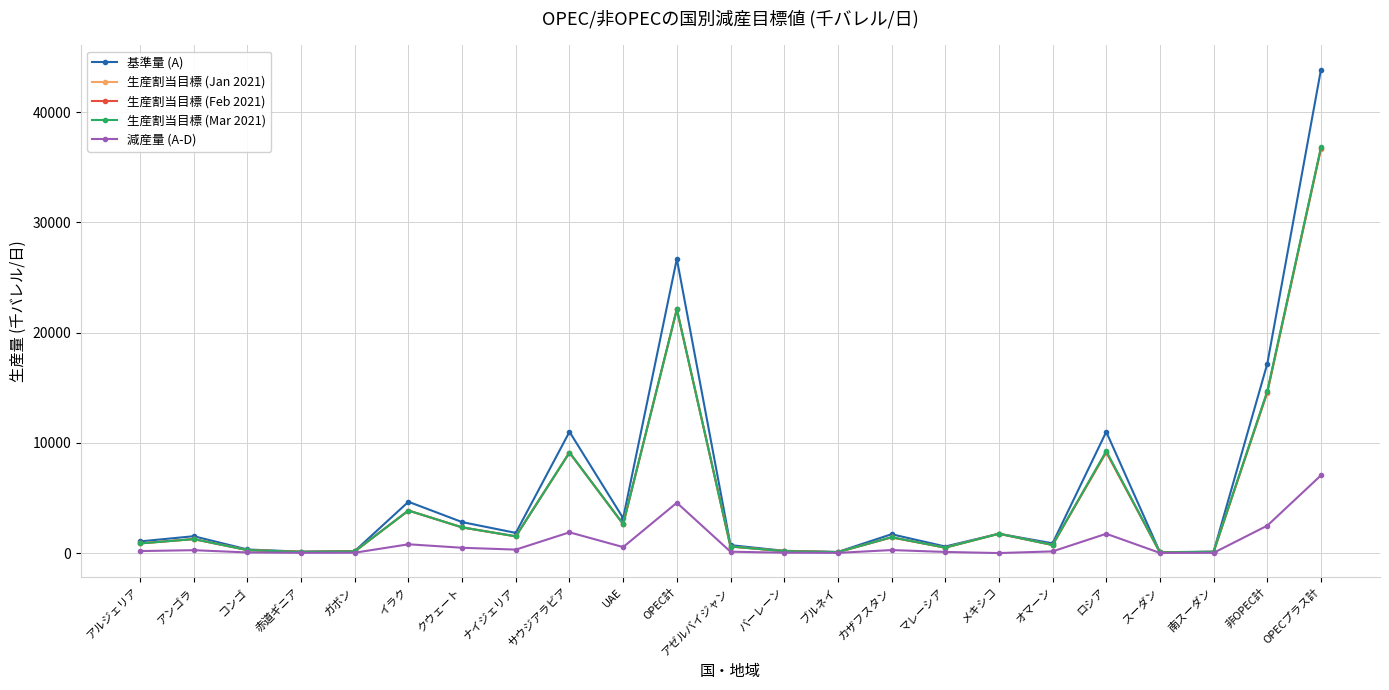

What is the difference between the maximum and second lowest values in the 基準量 (A) series?

43751